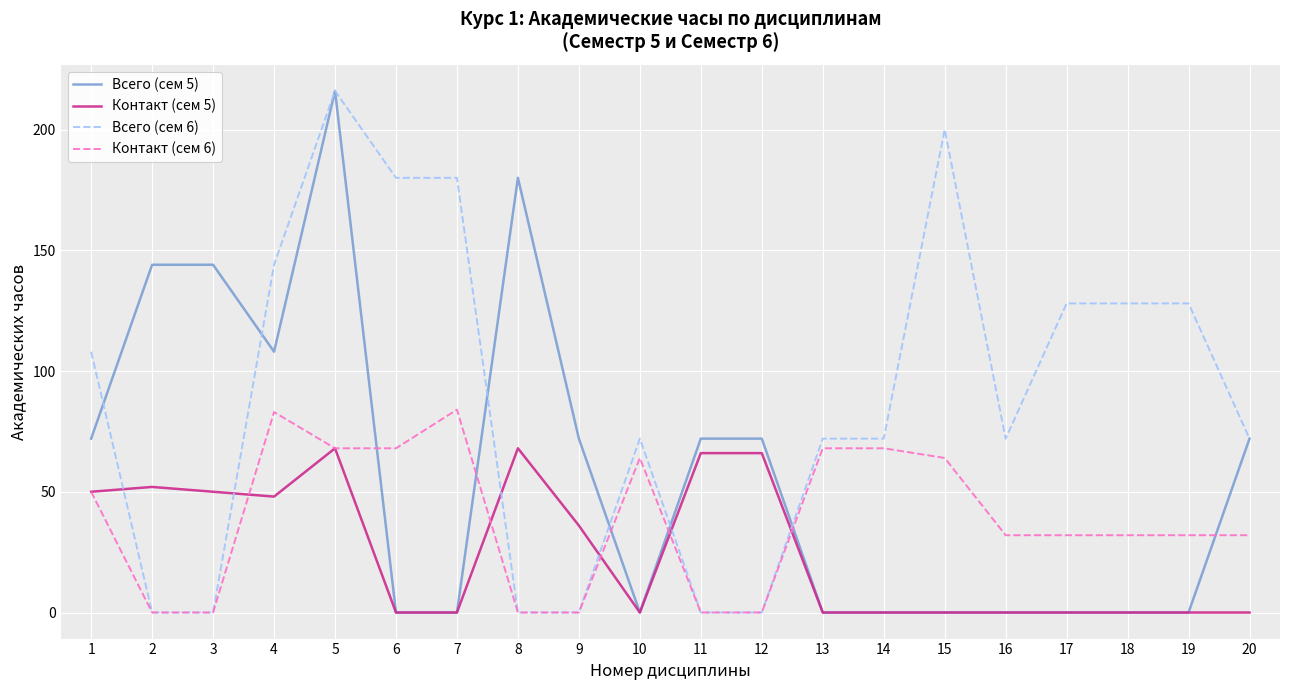

Where is Контакт (сем 5) nearest to the value 34?

9